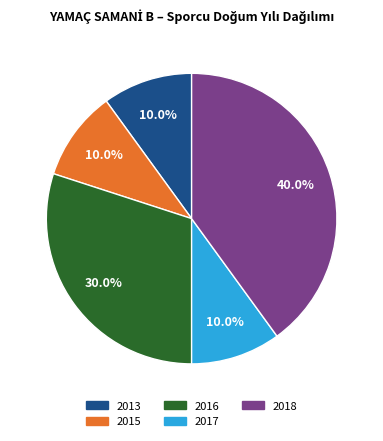

Is there any slice that represents more than half of the pie?

No